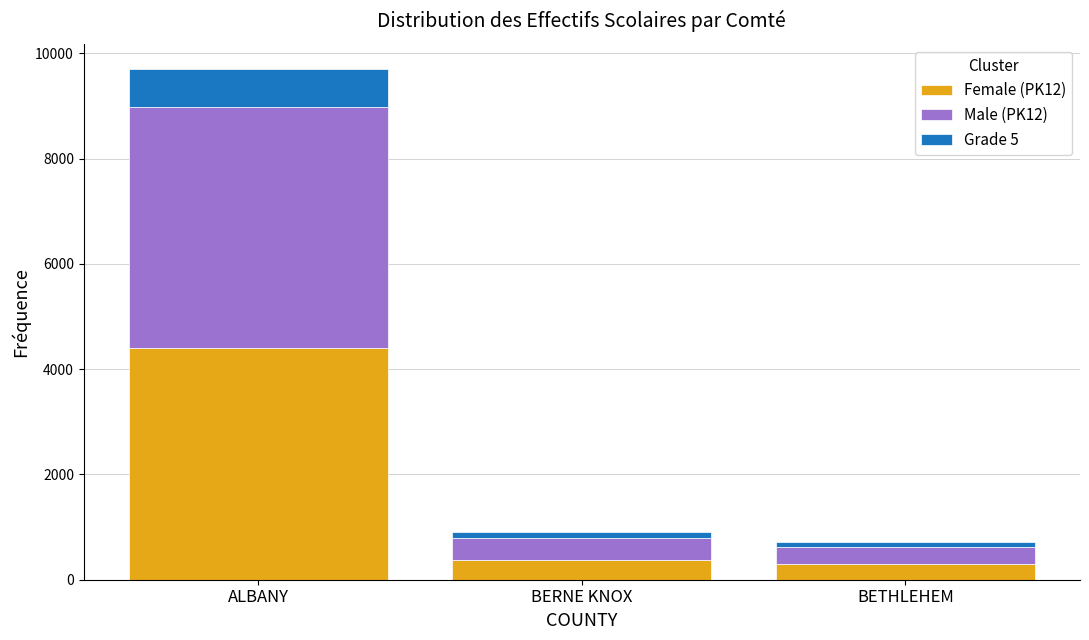

At which category is the sum across all series the highest?

ALBANY